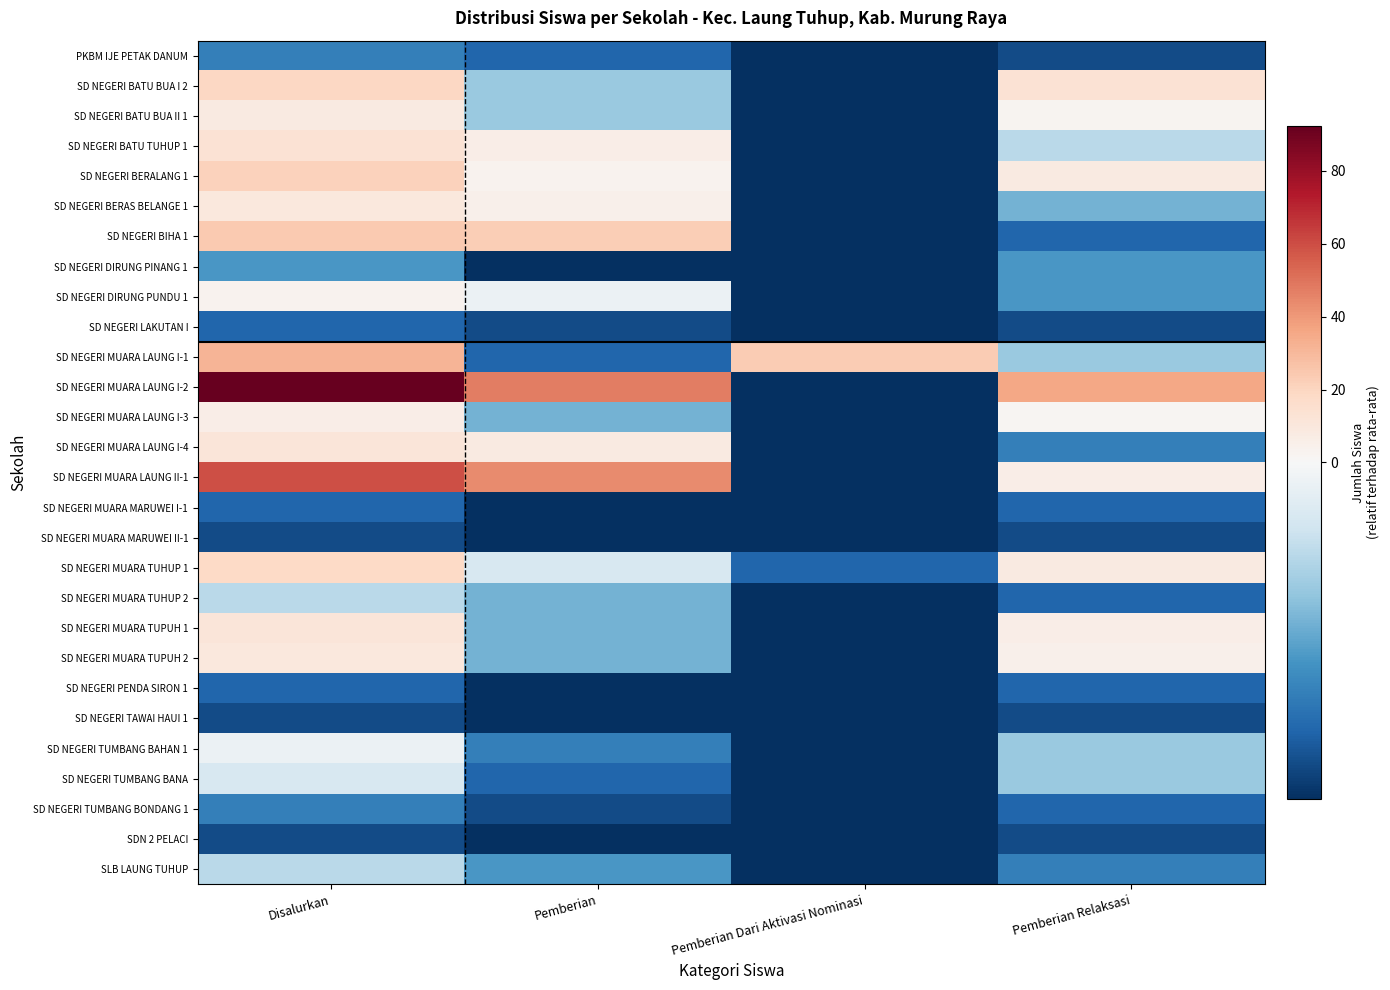

At which category is the sum across all series the highest?

Disalurkan